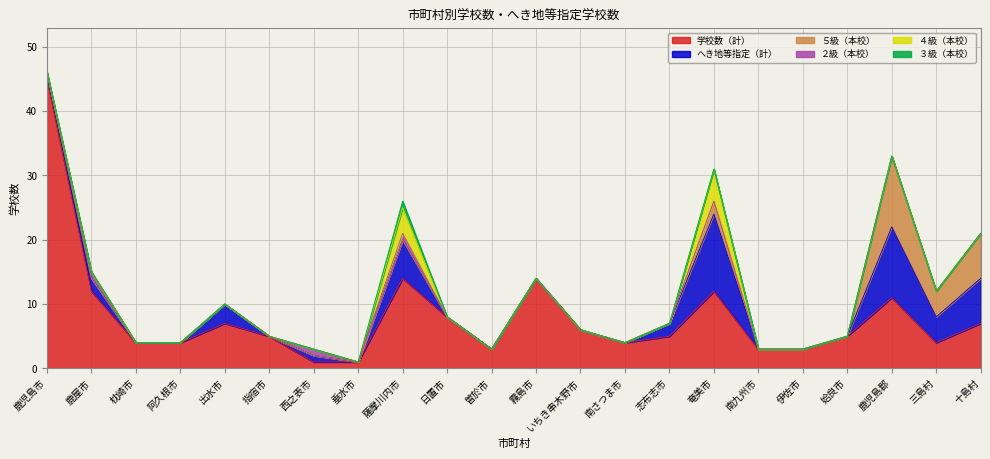

How many distinct data groups are displayed?

6